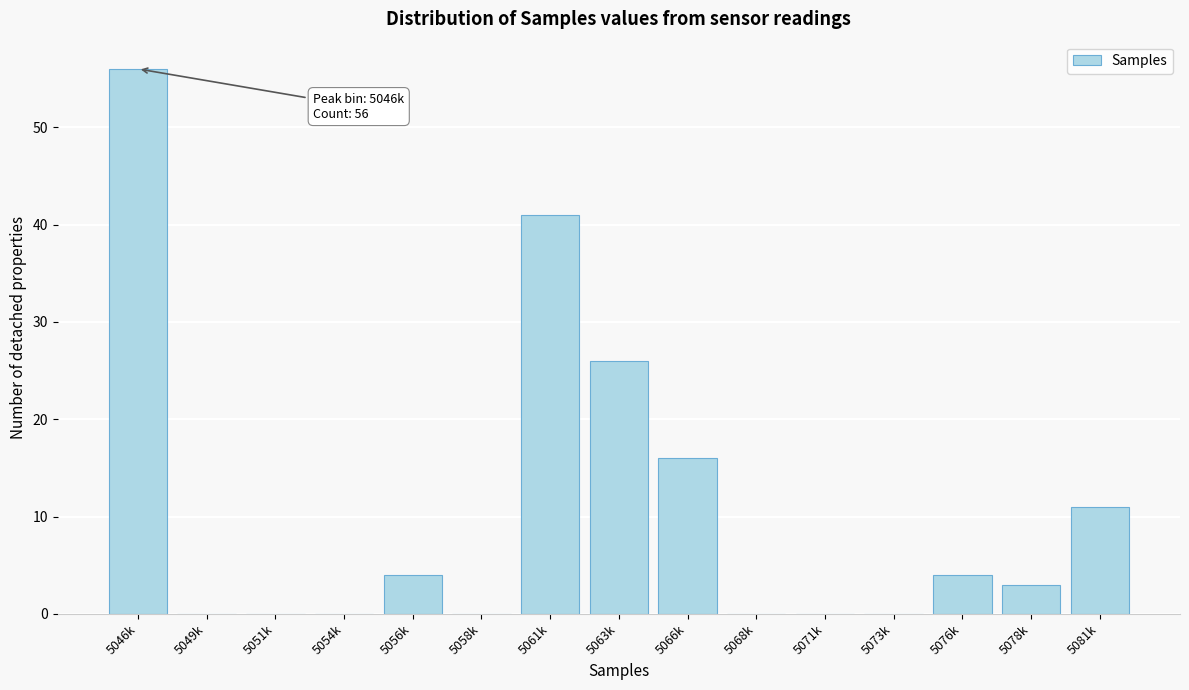

Reading left to right, list all the values displayed in this chart.

5046k=56	5049k=0	5051k=0	5054k=0	5056k=4	5058k=0	5061k=41	5063k=26	5066k=16	5068k=0	5071k=0	5073k=0	5076k=4	5078k=3	5081k=11